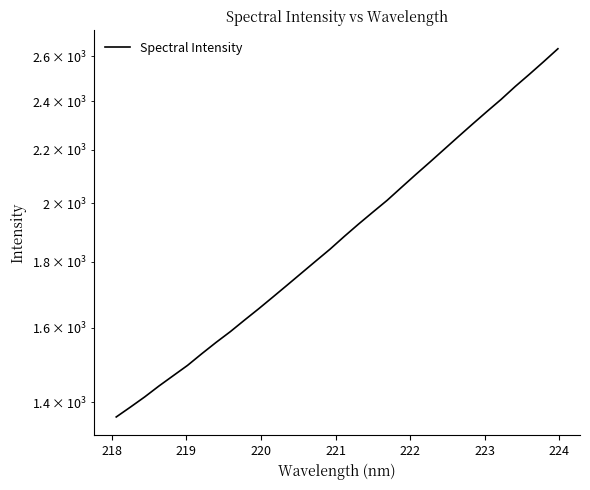

How many values are below 1884?

16